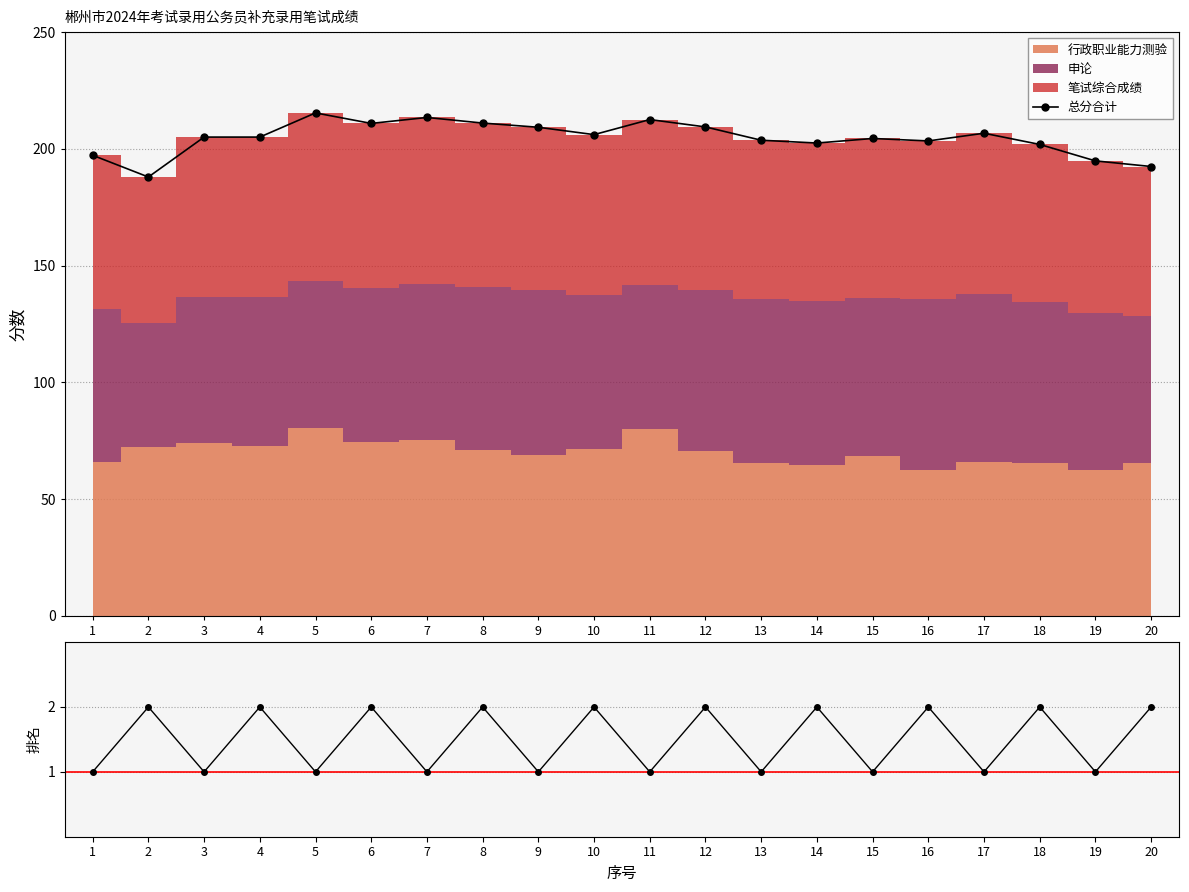

At how many categories does at least one series exceed 156?

20